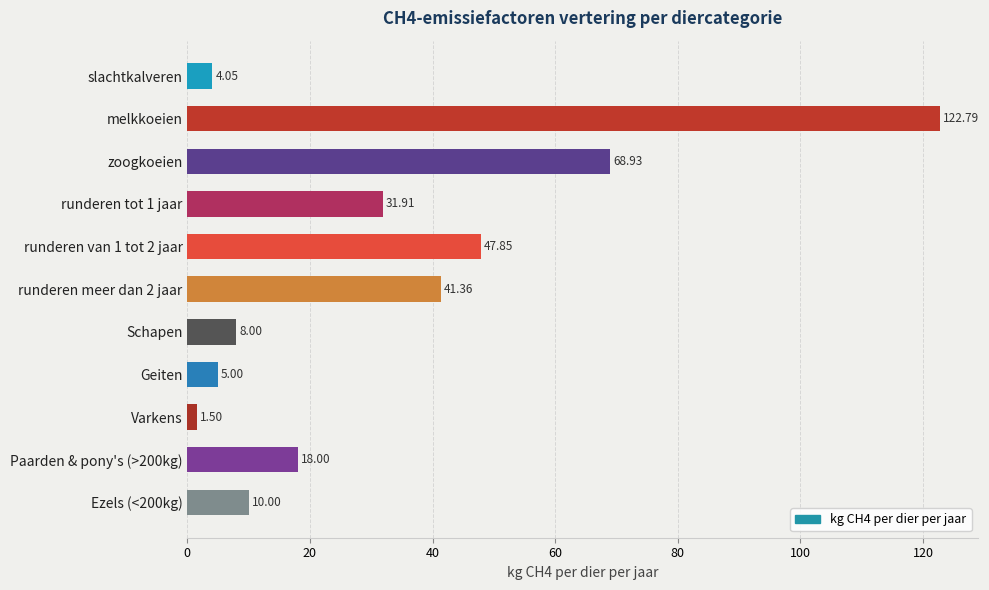

Rank the categories by value from highest to lowest.

melkkoeien, zoogkoeien, runderen van 1 tot 2 jaar, runderen meer dan 2 jaar, runderen tot 1 jaar, Paarden & pony's (>200kg), Ezels (<200kg), Schapen, Geiten, slachtkalveren, Varkens